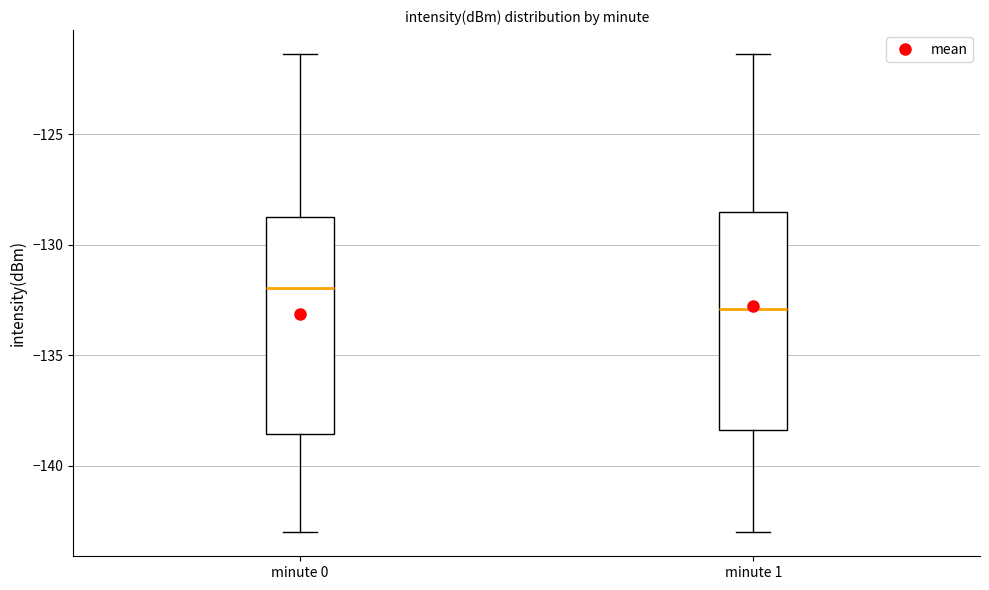

Which box has the highest median line?

minute 0